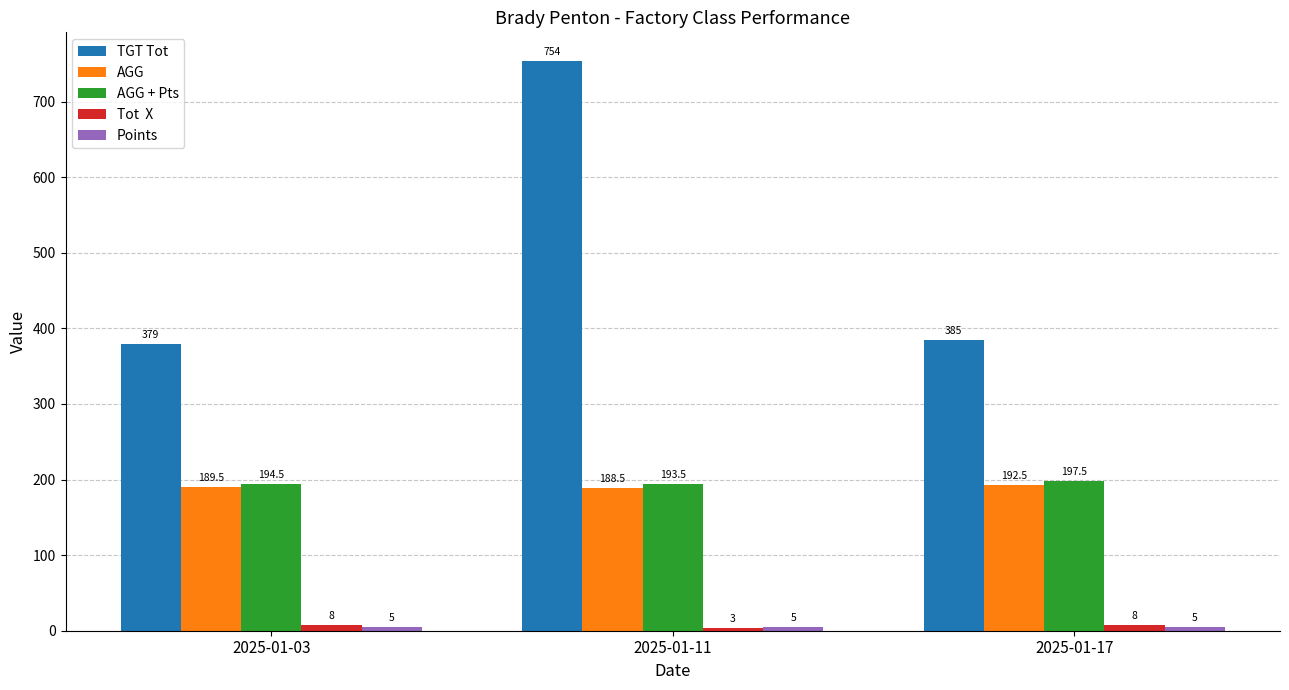

What is the maximum value shown in the chart?

754.0